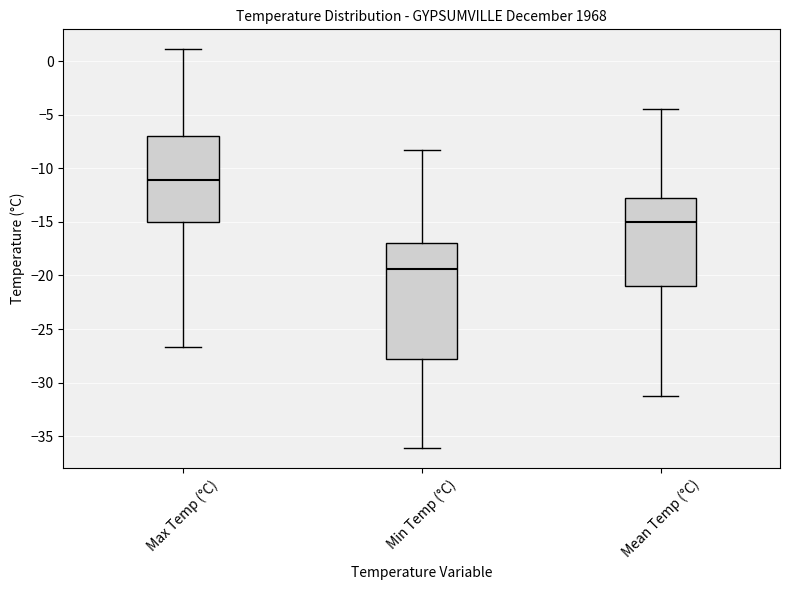

Reading left to right, transcribe this box plot: for each box, give where its median line is, the range the box spans, and where its two whiskers end, as read against the y-axis. The values are not printed on the chart, so give them approximately, as read against the axis.

Max Temp (°C): median -11.0, box -15.0 to -7.0, whiskers -26.5 to 1.0
Min Temp (°C): median -19.5, box -27.5 to -17.0, whiskers -36.0 to -8.5
Mean Temp (°C): median -15.0, box -21.0 to -13.0, whiskers -31.0 to -4.5